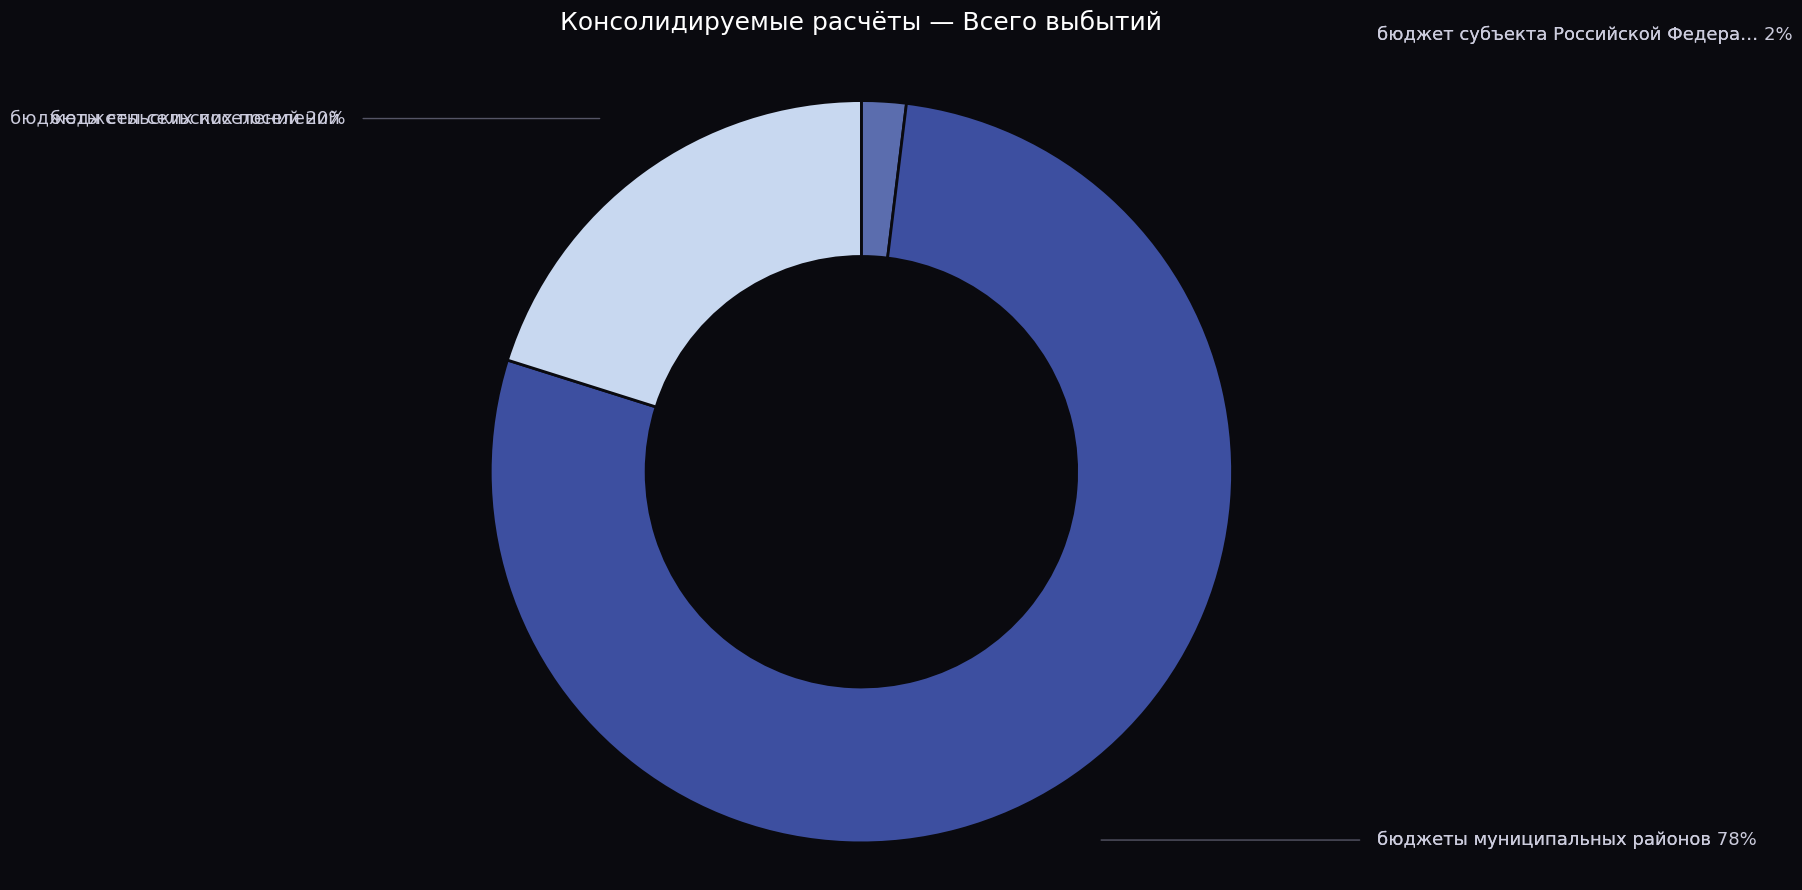

Does any single category account for the majority?

Yes